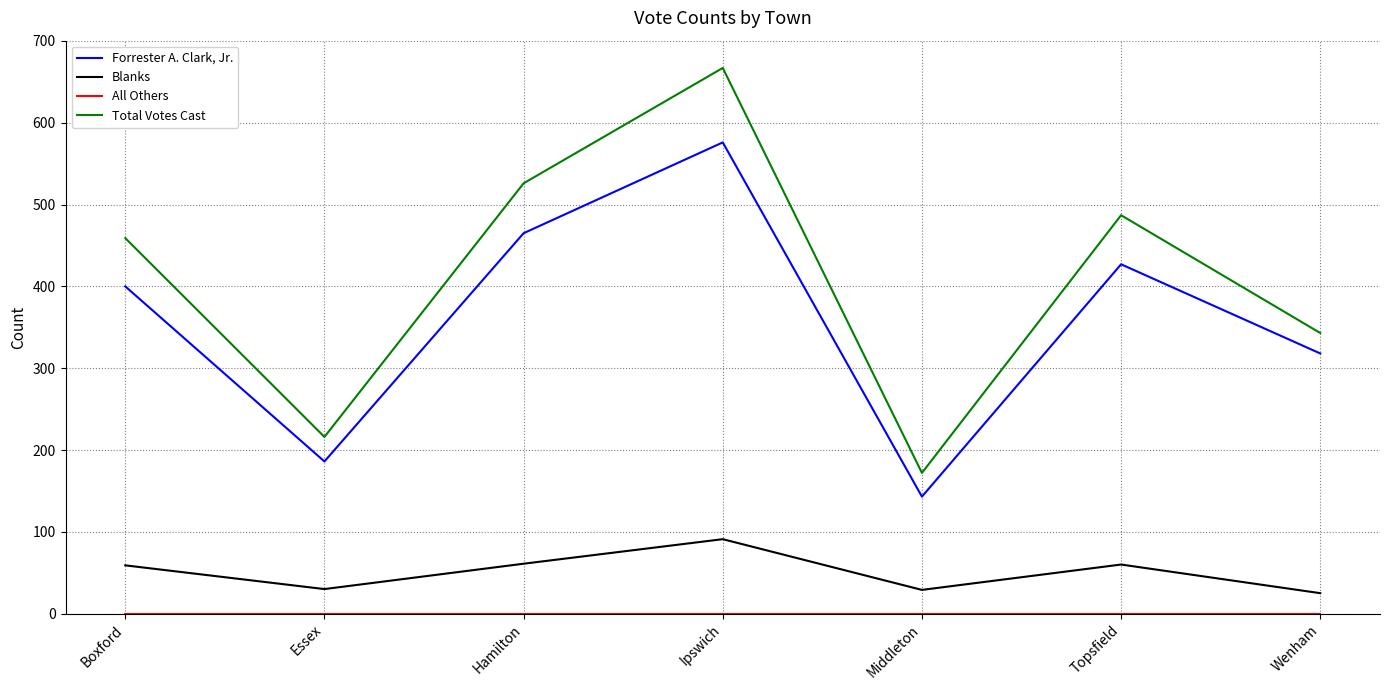

How many lines are shown in the chart?

4